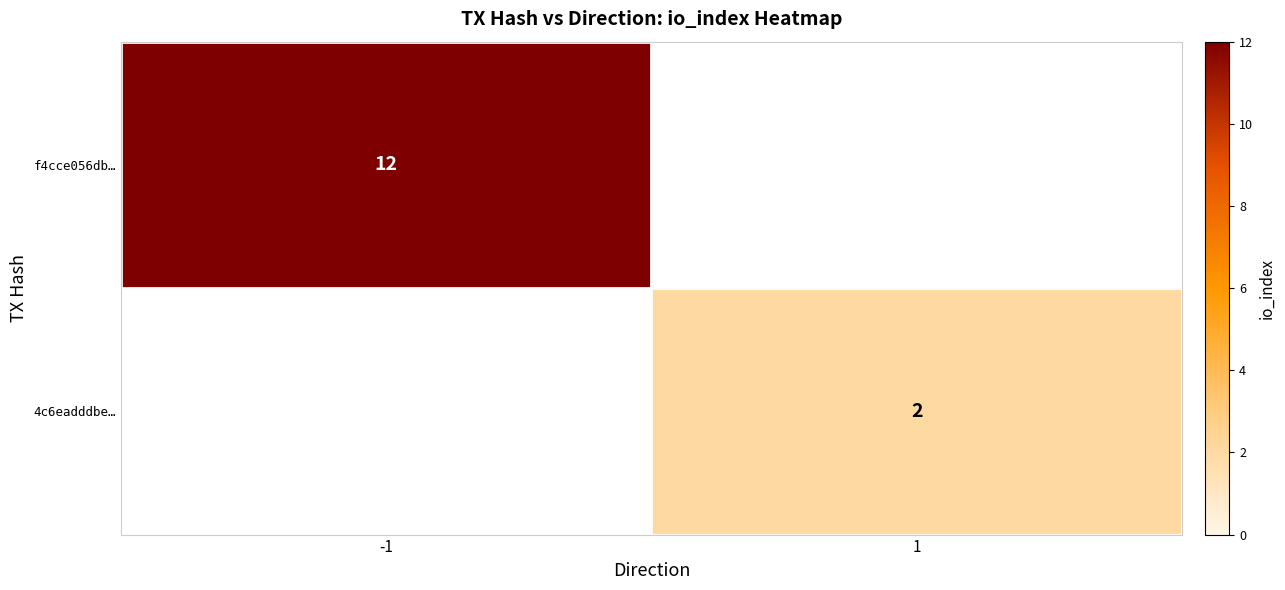

At how many categories does at least one series exceed 7?

1